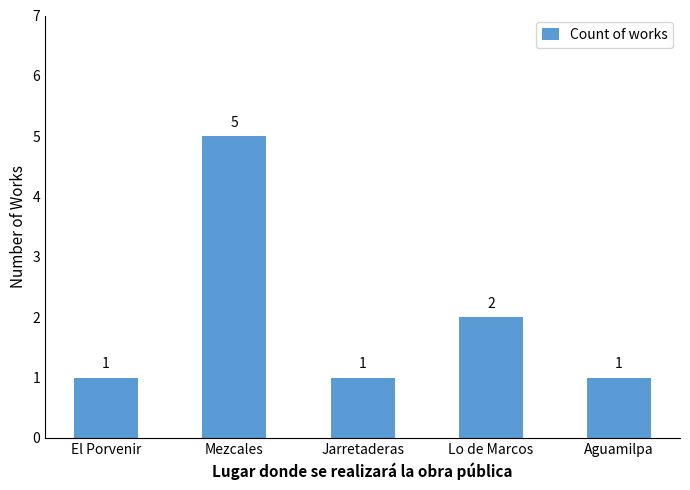

Which category has the highest value across all series?

Mezcales